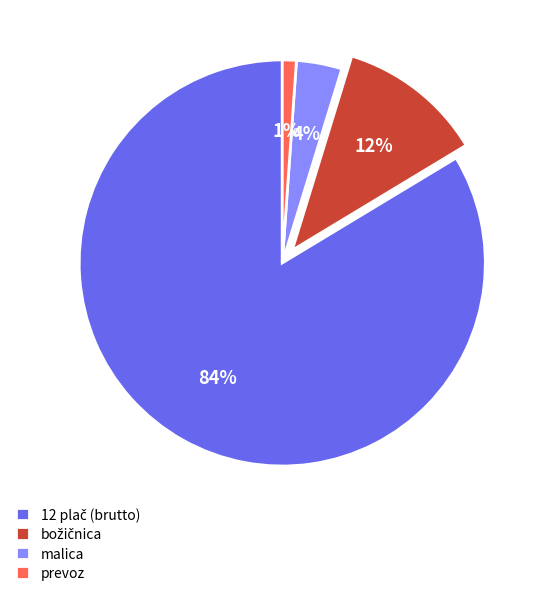

Does prevoz represent more than half of the total?

No